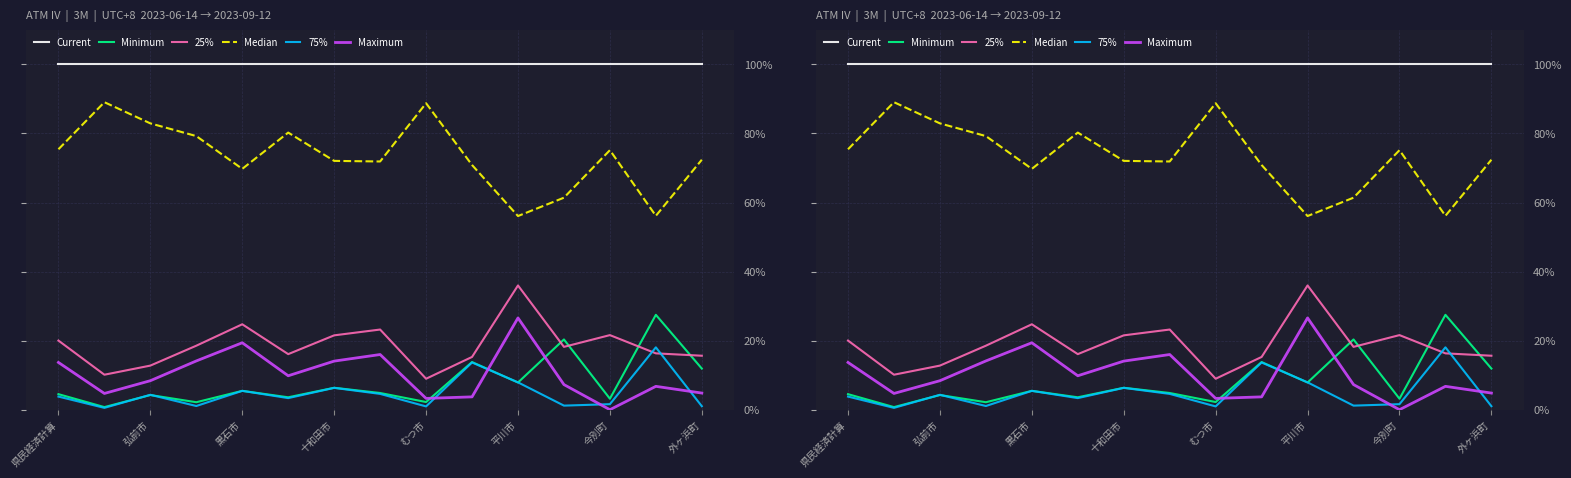

Where do 75% and 25% first cross each other?

12 and 13